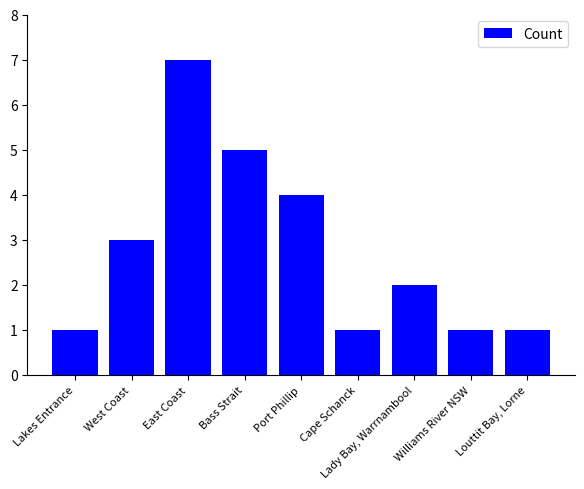

Which category has the highest value across all series?

East Coast